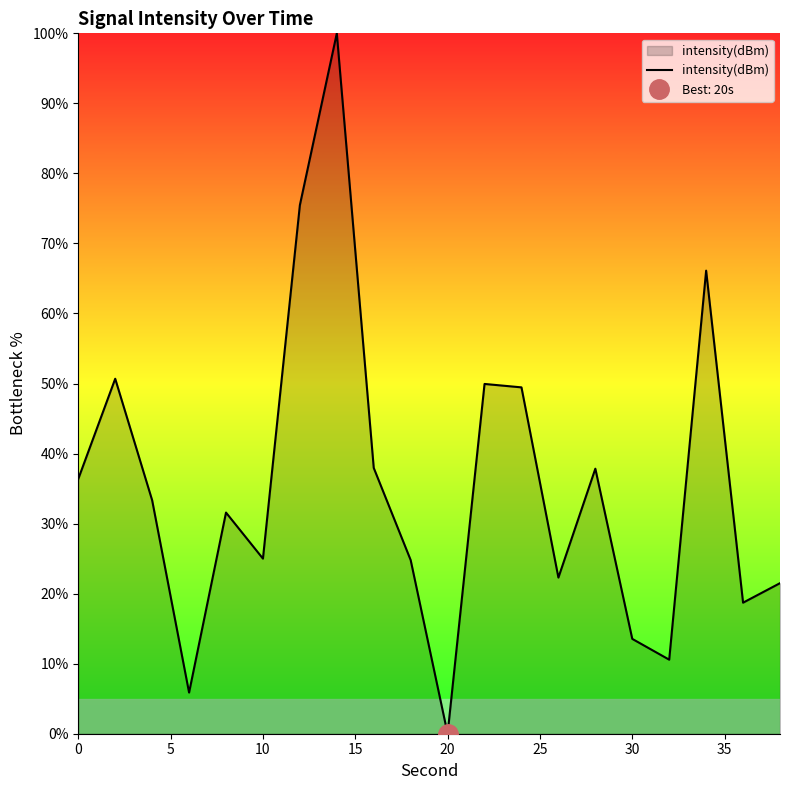

True or false: there are more than 1 points higher than both neighbors.

True